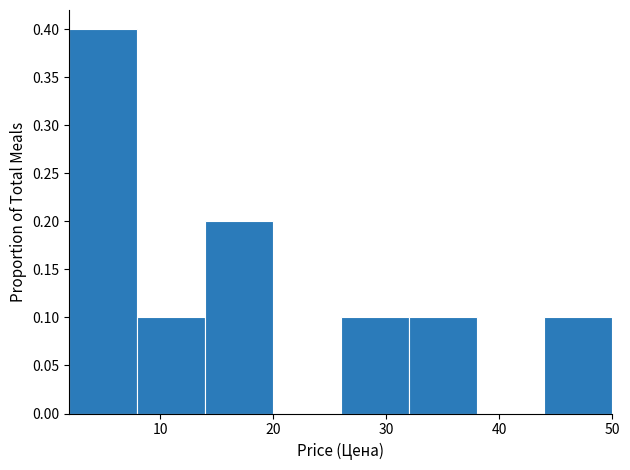

Reading left to right, list every bar in this chart as the range it spans on the x-axis followed by its height. Neither the bar edges nor the heights are printed on the chart, so give them approximately, as read against the axes.

2 to 8: 0.4
8 to 14: 0.1
14 to 20: 0.2
20 to 26: 0
26 to 32: 0.1
32 to 38: 0.1
38 to 44: 0
44 to 50: 0.1